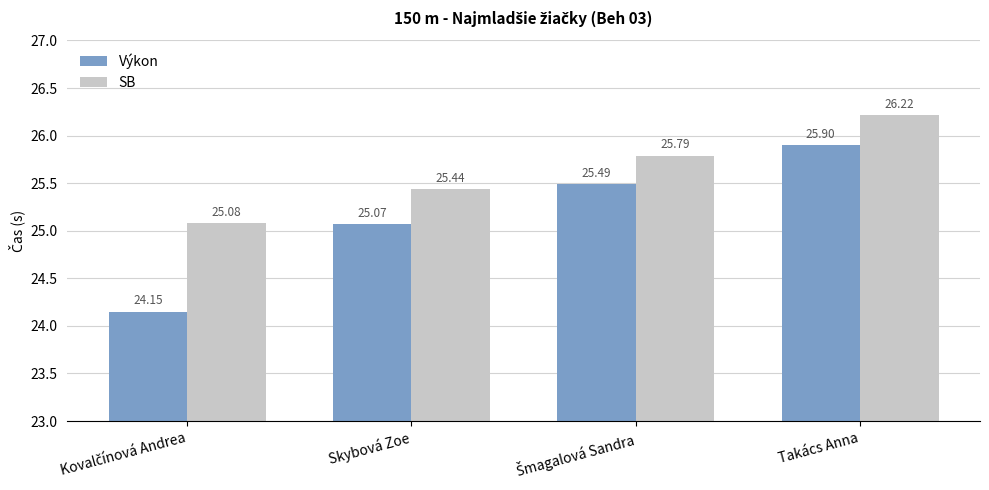

Are the bars horizontal?

No